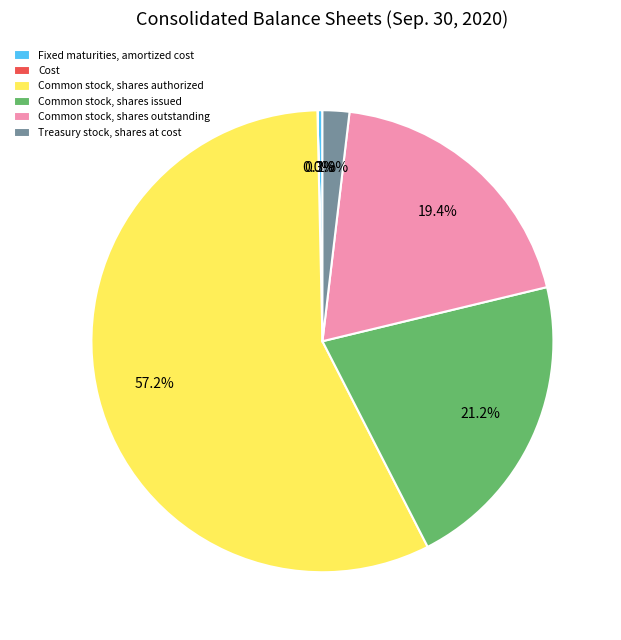

Which category has the biggest portion of the pie?

Common stock, shares authorized